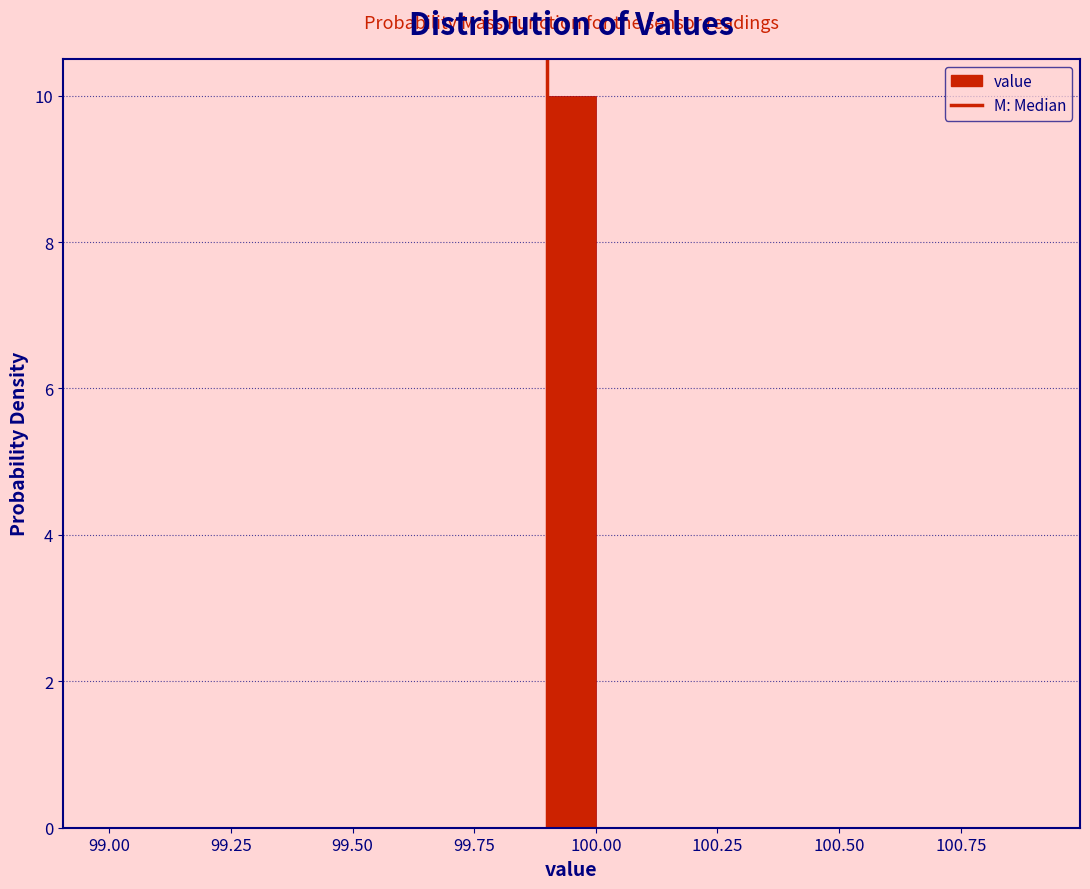

Around what value on the x-axis is the tallest bar? Give the approximate position of its centre, as read against the axis.

99.95